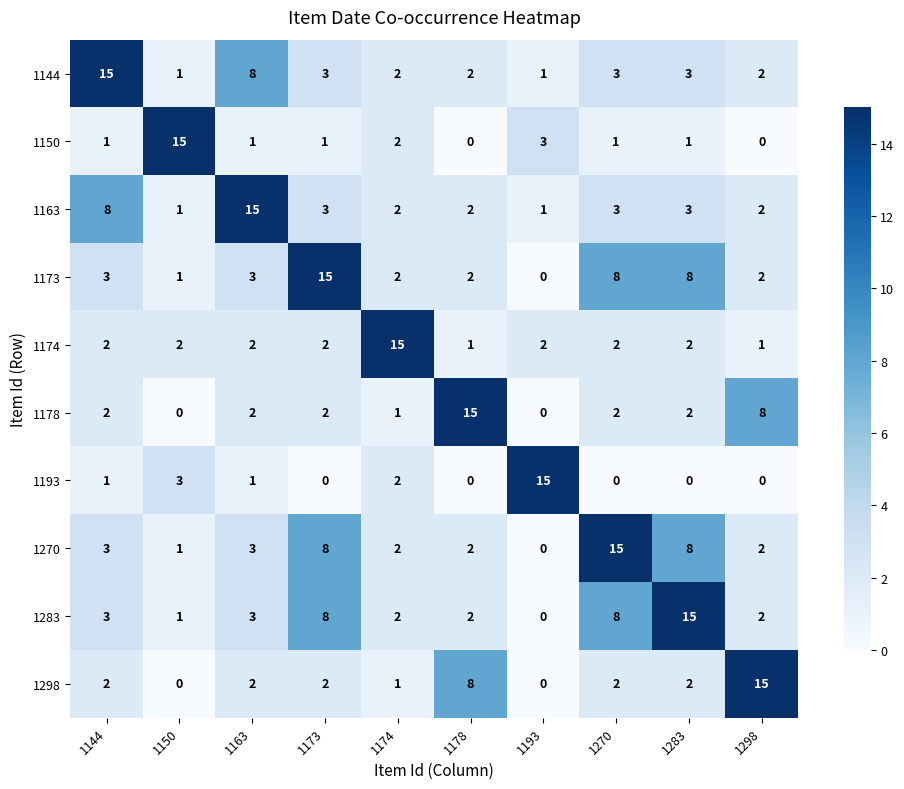

At which label is 1298 closest to 7?

1178